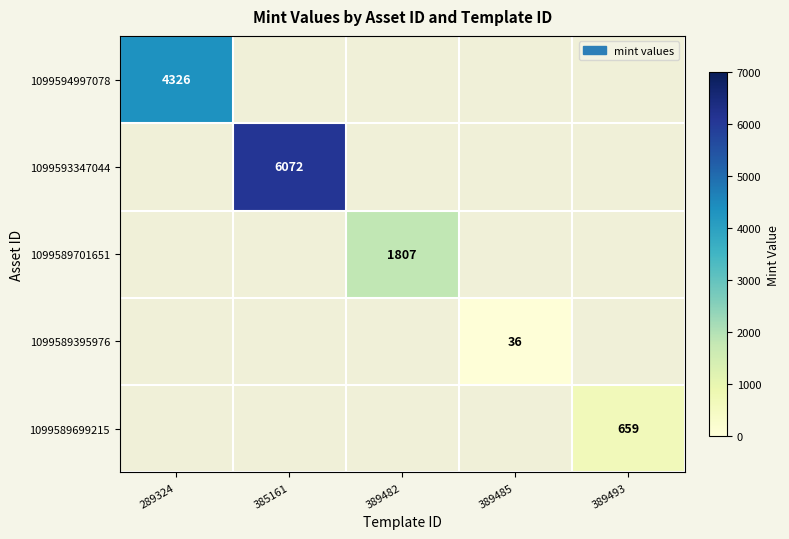

The 1099594997078 series shows 4326 at 289324. True or false?

True